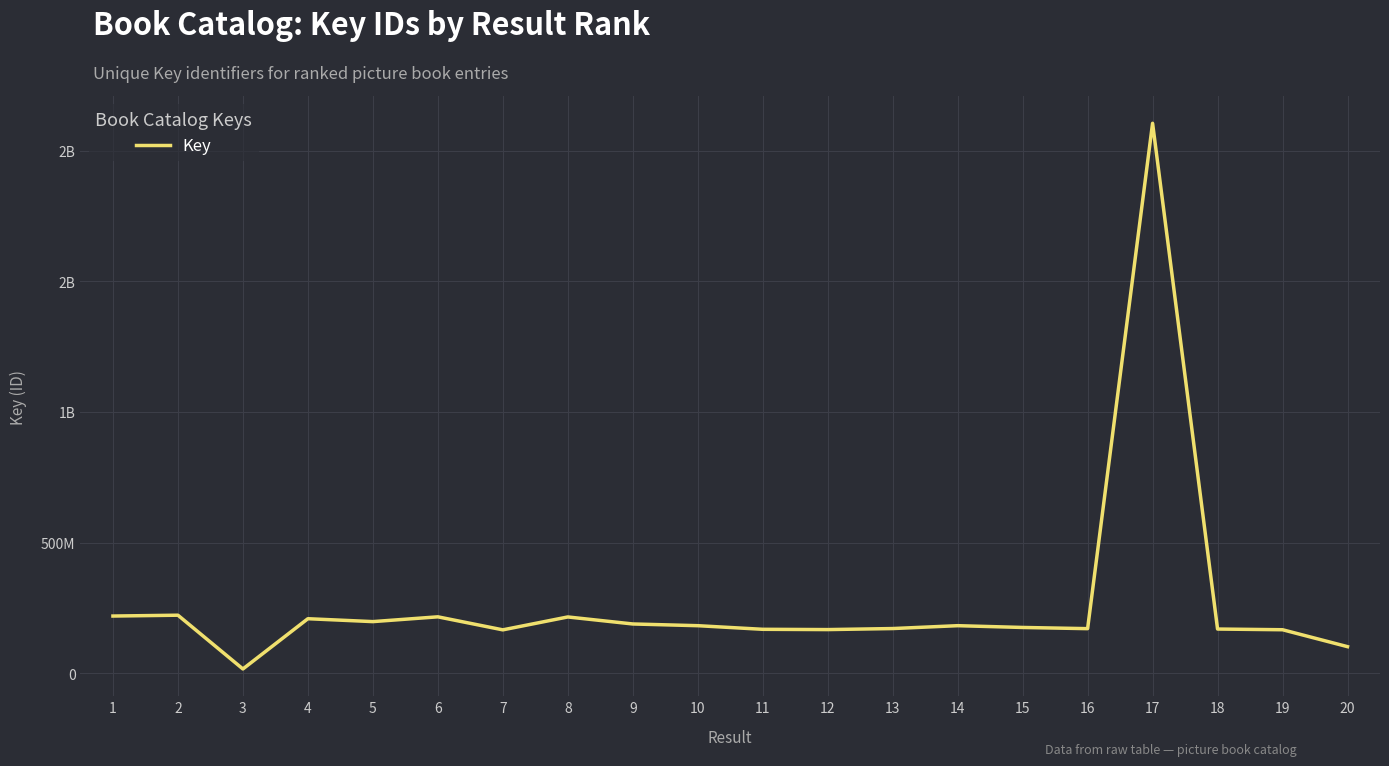

Is this an area chart (filled region under the line)?

No